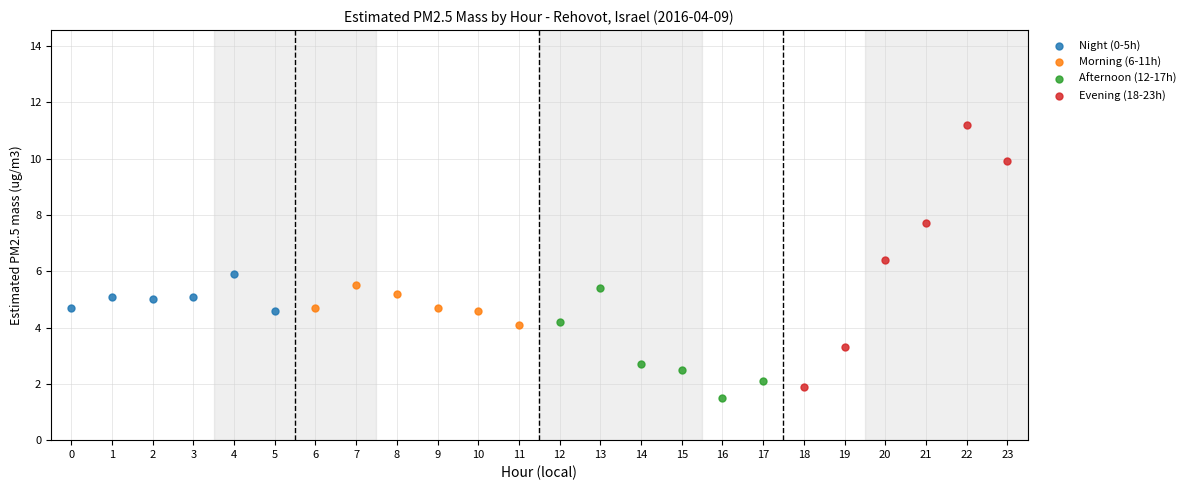

What are all the series names shown in the legend?

Night (0-5h), Morning (6-11h), Afternoon (12-17h), Evening (18-23h)